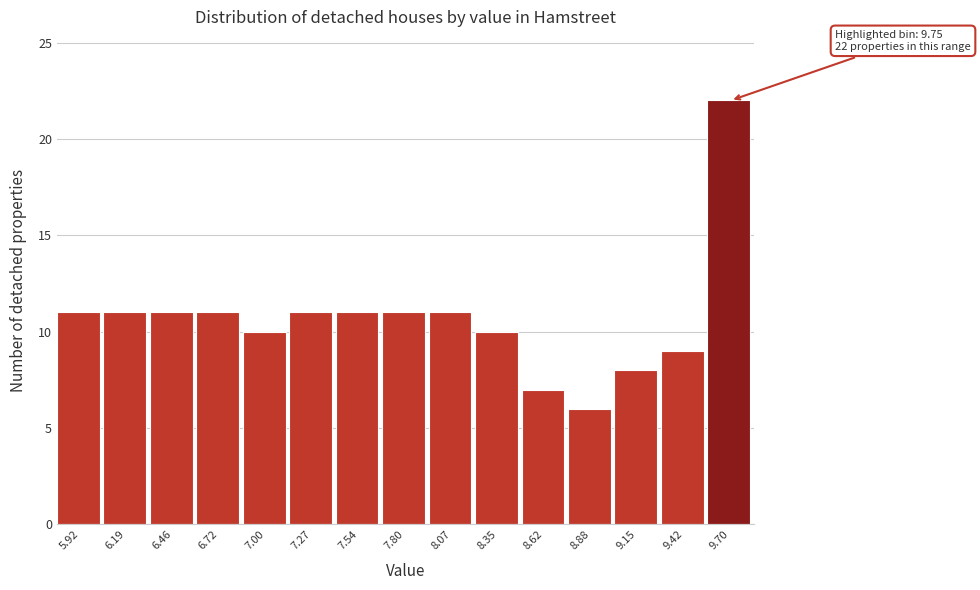

Over which range of the x-axis is the bar tallest?

9.56 to 9.83